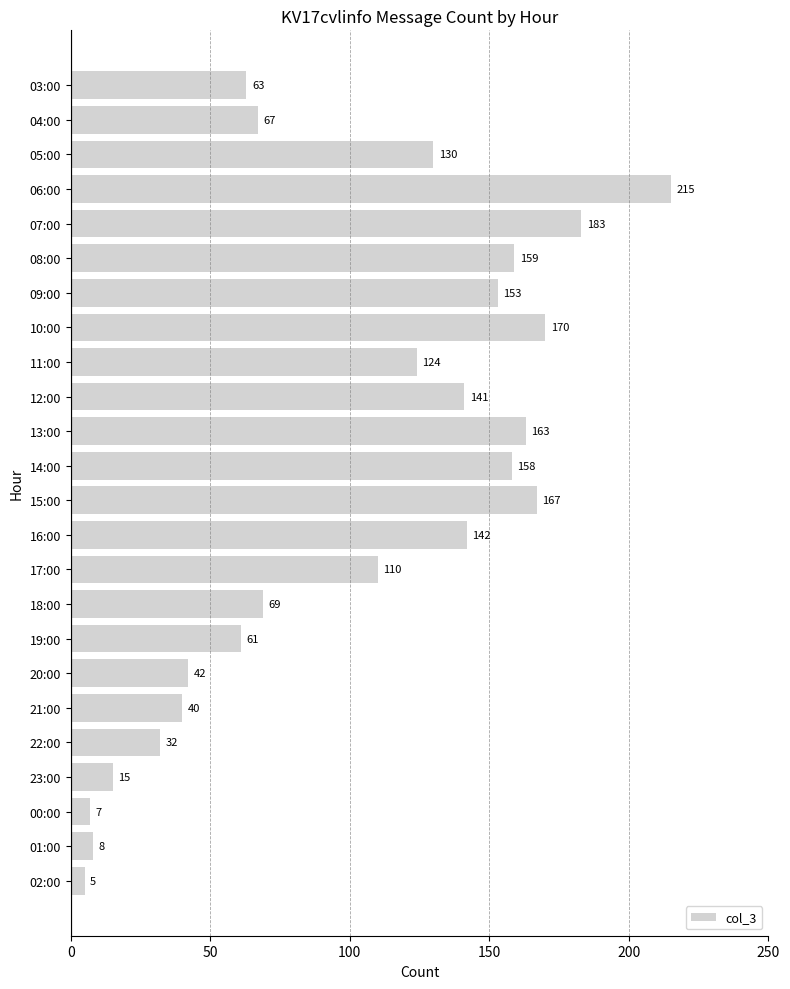

List the labels in order of value, smallest first.

02:00, 00:00, 01:00, 23:00, 22:00, 21:00, 20:00, 19:00, 03:00, 04:00, 18:00, 17:00, 11:00, 05:00, 12:00, 16:00, 09:00, 14:00, 08:00, 13:00, 15:00, 10:00, 07:00, 06:00